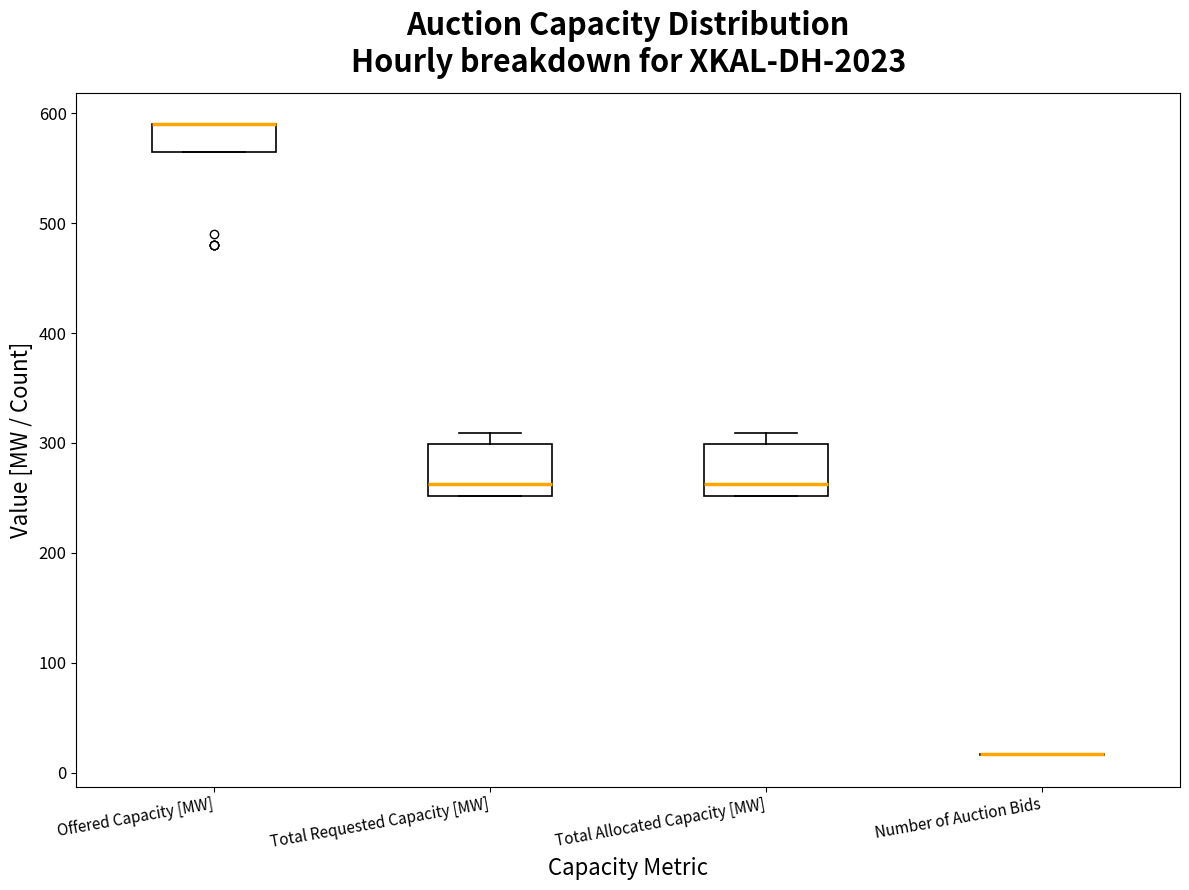

Reading left to right, transcribe this box plot: for each box, give where its median line is, the range the box spans, and where its two whiskers end, as read against the y-axis. The values are not printed on the chart, so give them approximately, as read against the axis.

Offered Capacity [MW]: median 590 (drawn on the box's upper edge), box 570 to 590, whiskers 570 to 590
Total Requested Capacity [MW]: median 260, box 250 to 300, whiskers 250 to 310
Total Allocated Capacity [MW]: median 260, box 250 to 300, whiskers 250 to 310
Number of Auction Bids: box collapsed to a line at 20, whiskers 20 to 20